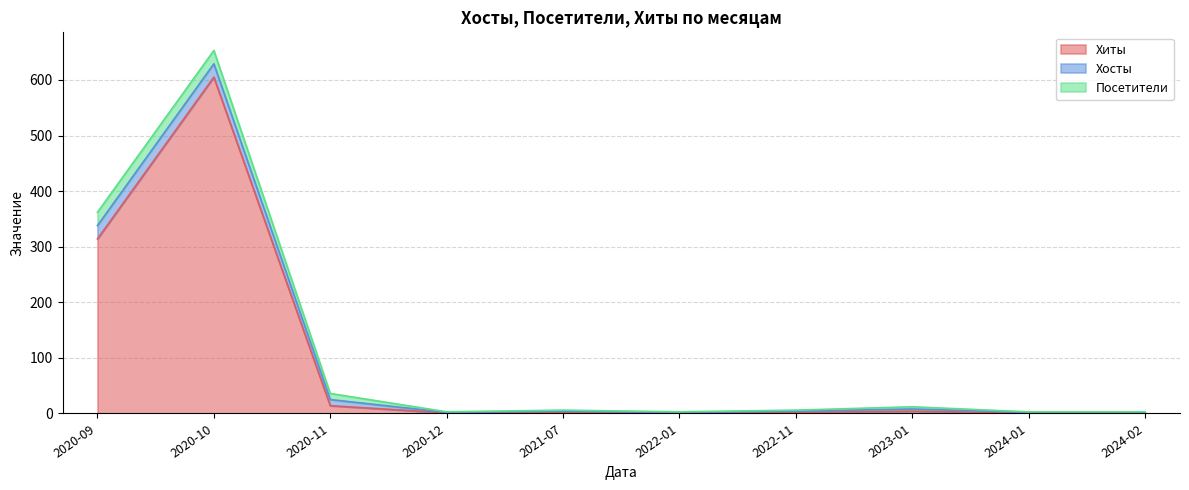

Rank the categories by Посетители value from lowest to highest.

2020-12, 2022-01, 2024-01, 2024-02, 2021-07, 2022-11, 2023-01, 2020-11, 2020-09, 2020-10